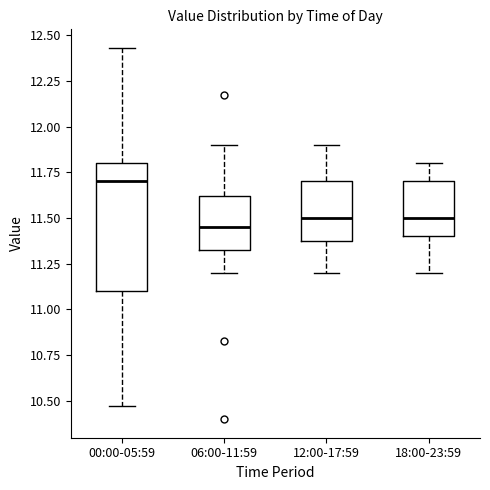

Reading left to right, transcribe this box plot: for each box, give where its median line is, the range the box spans, and where its two whiskers end, as read against the y-axis. The values are not printed on the chart, so give them approximately, as read against the axis.

00:00-05:59: median 11.70, box 11.10 to 11.80, whiskers 10.45 to 12.45
06:00-11:59: median 11.45, box 11.30 to 11.60, whiskers 11.20 to 11.90
12:00-17:59: median 11.50, box 11.40 to 11.70, whiskers 11.20 to 11.90
18:00-23:59: median 11.50, box 11.40 to 11.70, whiskers 11.20 to 11.80